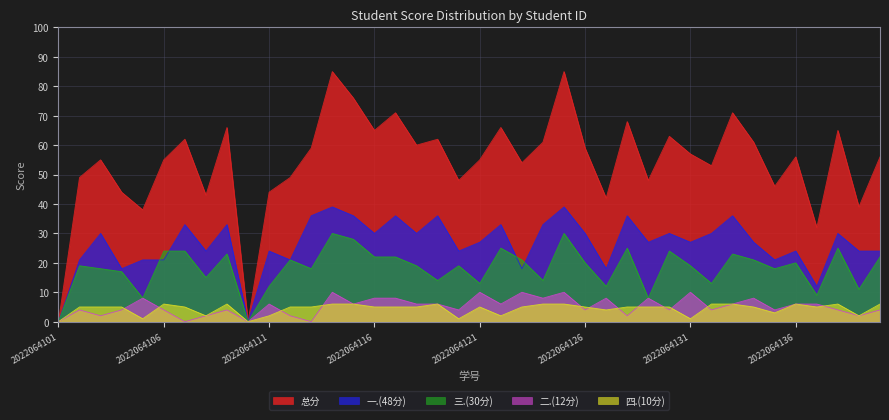

Between 2022064114 and 2022064109, which is larger?

2022064114